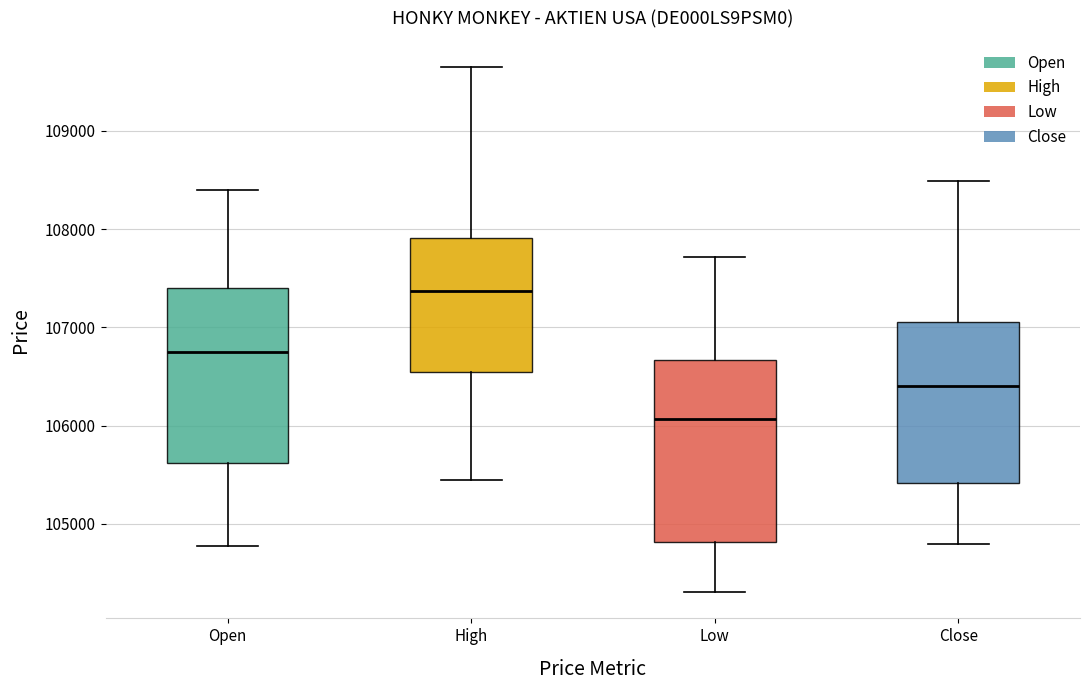

Reading left to right, read every box against the y-axis: the position of its median line, the range the box covers, and the ends of its whiskers. The values are not printed on the chart, so give them approximately, as read against the axis.

Open: median 106800, box 105600 to 107400, whiskers 104800 to 108400
High: median 107400, box 106500 to 107900, whiskers 105400 to 109700
Low: median 106100, box 104800 to 106700, whiskers 104300 to 107700
Close: median 106400, box 105400 to 107100, whiskers 104800 to 108500